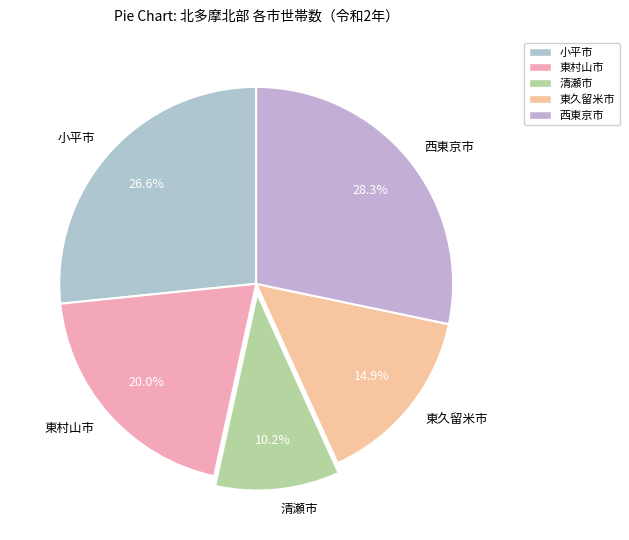

Count the number of slices in the pie.

5